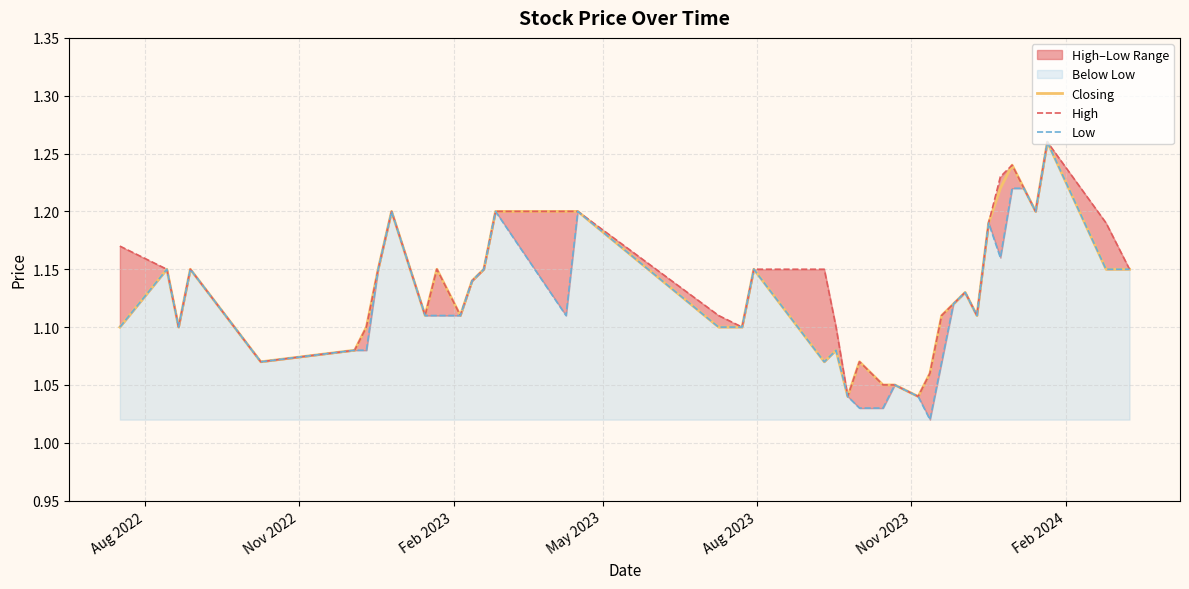

Is the value of High at 22 greater than the value of Low at 12?

No